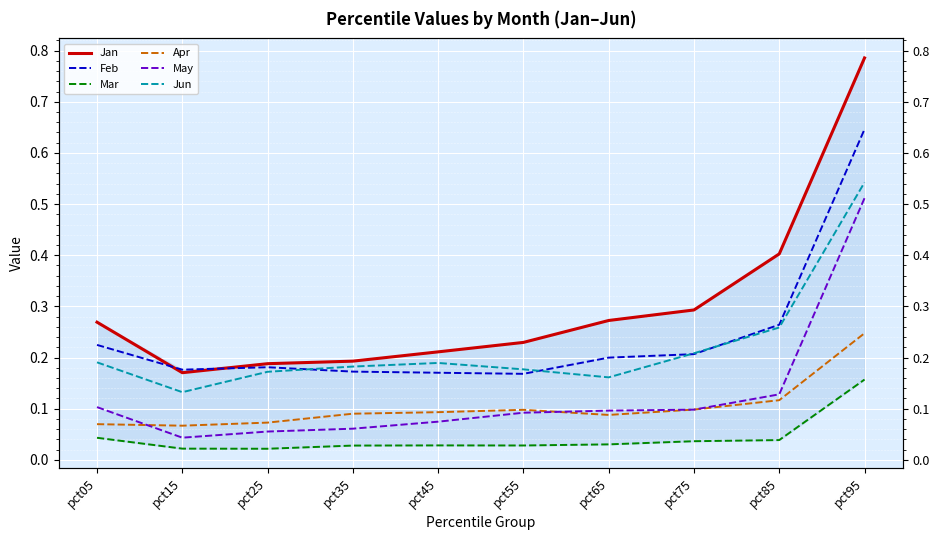

Reading right to left, transcribe all the data shown in this chart.

Jan: pct95=0.8	pct85=0.4	pct75=0.3	pct65=0.3	pct55=0.2	pct45=0.2	pct35=0.2	pct25=0.2	pct15=0.2	pct05=0.3
Feb: pct95=0.6	pct85=0.3	pct75=0.2	pct65=0.2	pct55=0.2	pct45=0.2	pct35=0.2	pct25=0.2	pct15=0.2	pct05=0.2
Mar: pct95=0.2	pct85=0.0	pct75=0.0	pct65=0.0	pct55=0.0	pct45=0.0	pct35=0.0	pct25=0.0	pct15=0.0	pct05=0.0
Apr: pct95=0.2	pct85=0.1	pct75=0.1	pct65=0.1	pct55=0.1	pct45=0.1	pct35=0.1	pct25=0.1	pct15=0.1	pct05=0.1
May: pct95=0.5	pct85=0.1	pct75=0.1	pct65=0.1	pct55=0.1	pct45=0.1	pct35=0.1	pct25=0.1	pct15=0.0	pct05=0.1
Jun: pct95=0.5	pct85=0.3	pct75=0.2	pct65=0.2	pct55=0.2	pct45=0.2	pct35=0.2	pct25=0.2	pct15=0.1	pct05=0.2